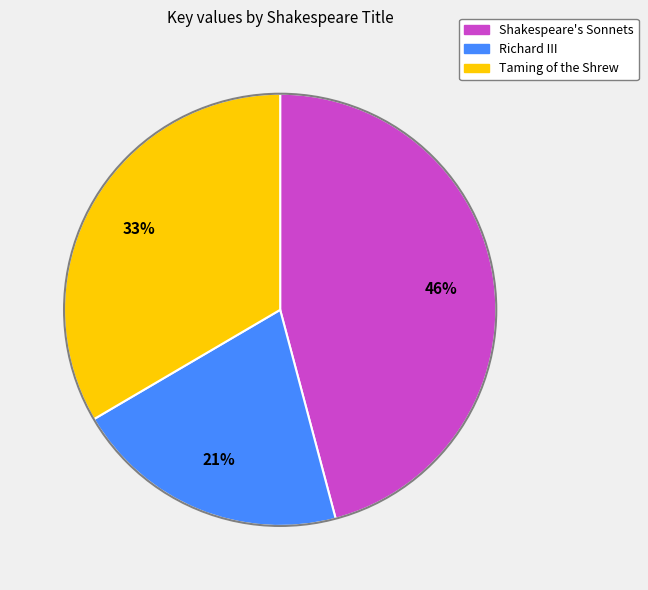

The Taming of the Shrew slice represents 33% of the pie. True or false?

True